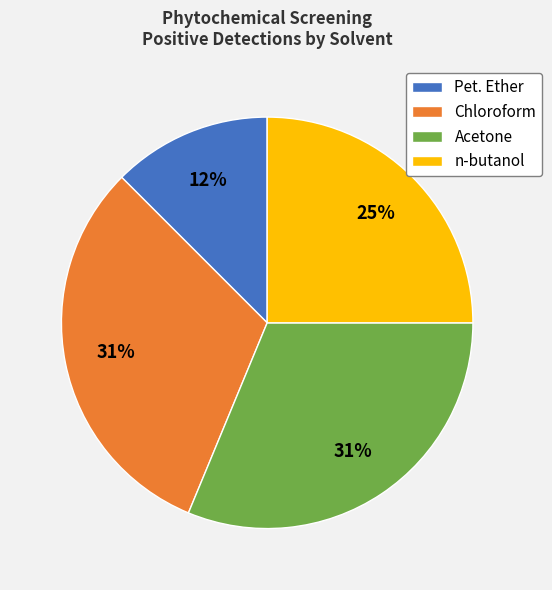

Which slice is the smallest?

Pet. Ether